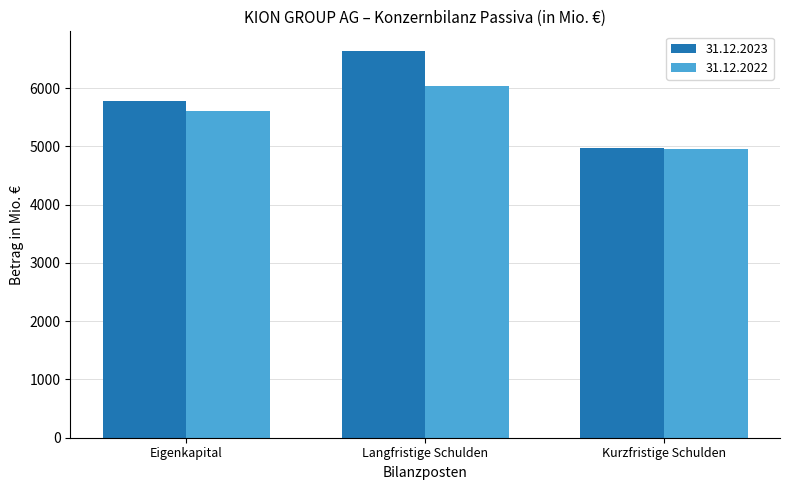

What is the lowest value of the 31.12.2022 series?

4950.8